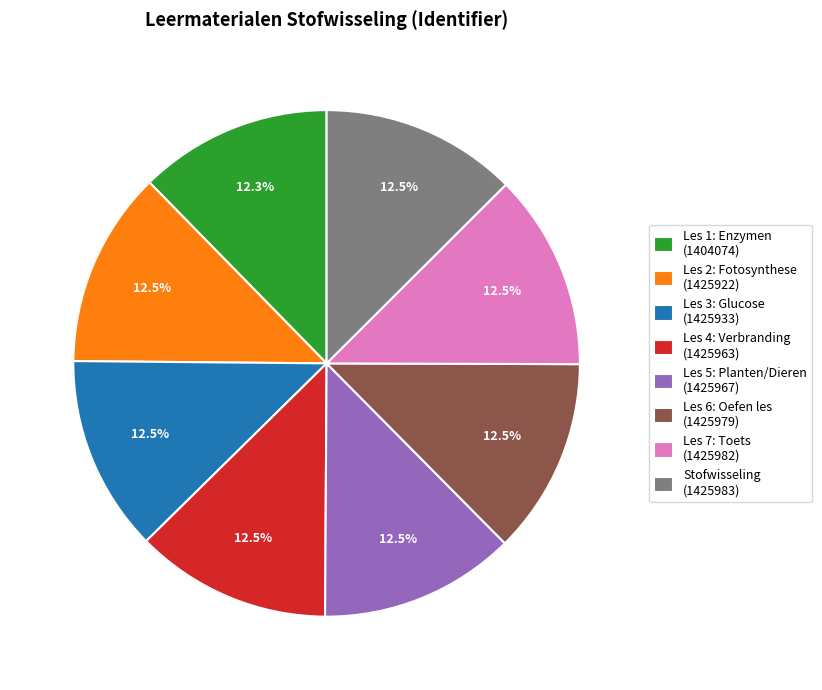

Is there any slice that represents more than half of the pie?

No